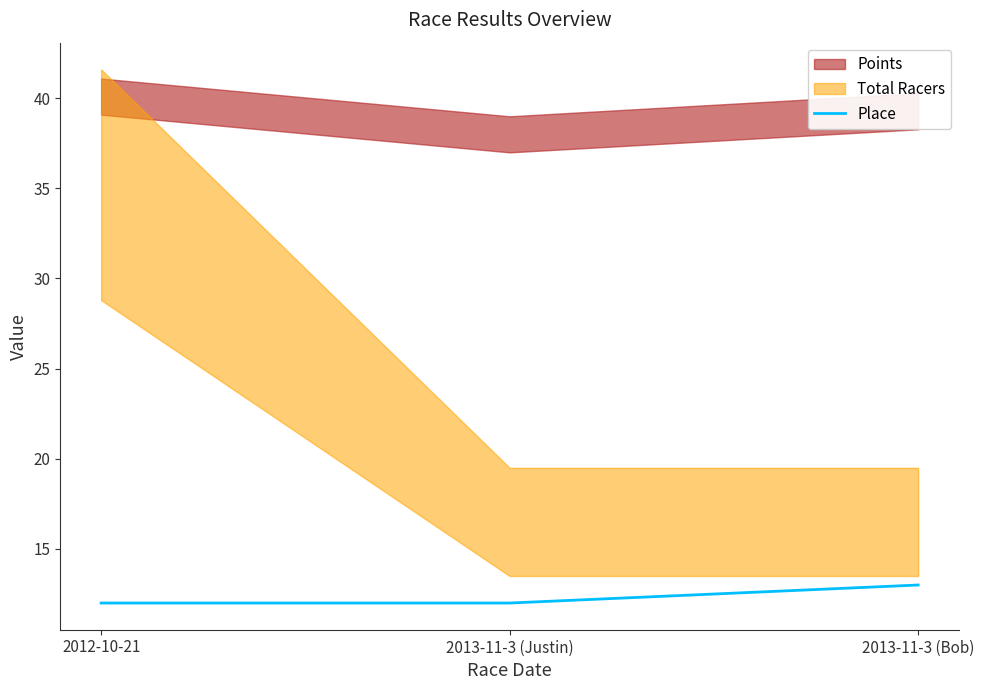

What is the average value?

12